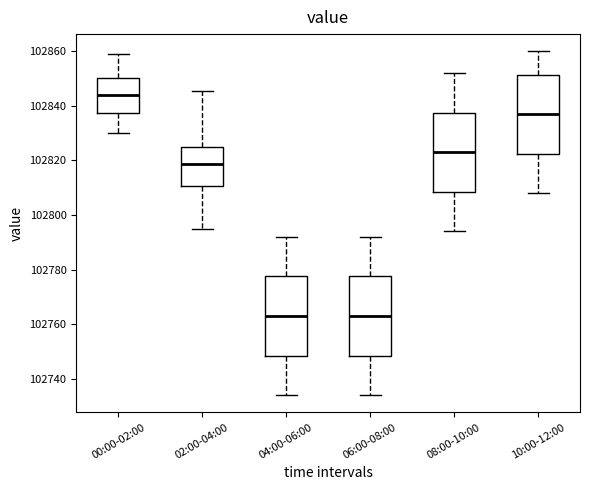

Which box's median line is the highest?

00:00-02:00